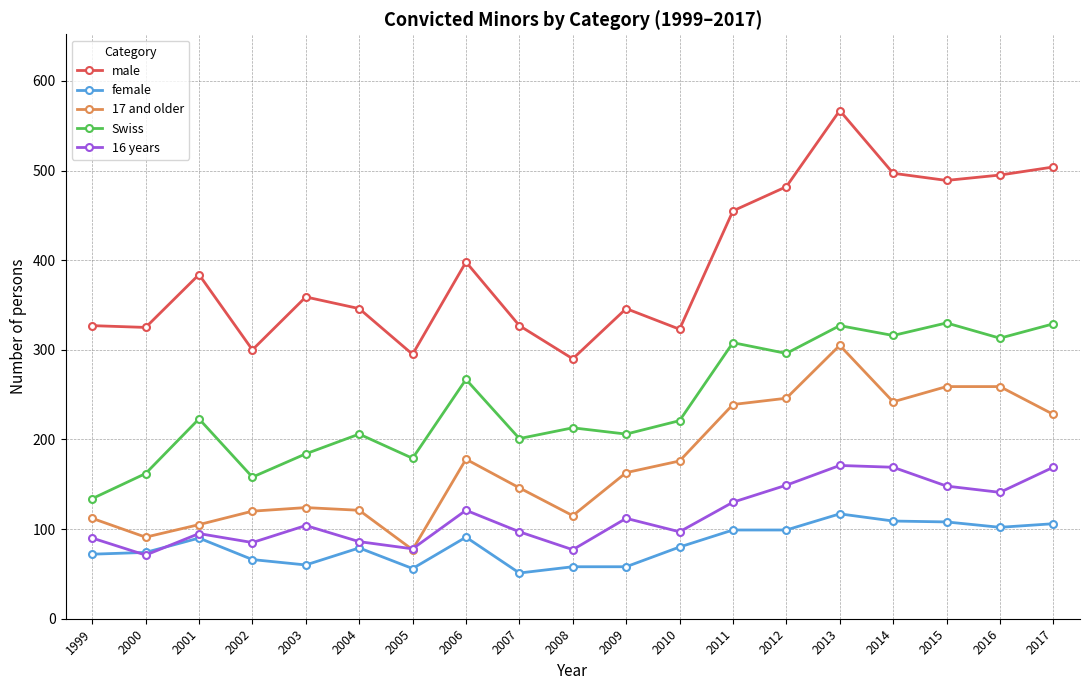

Which series has the largest range (max minus min)?

male